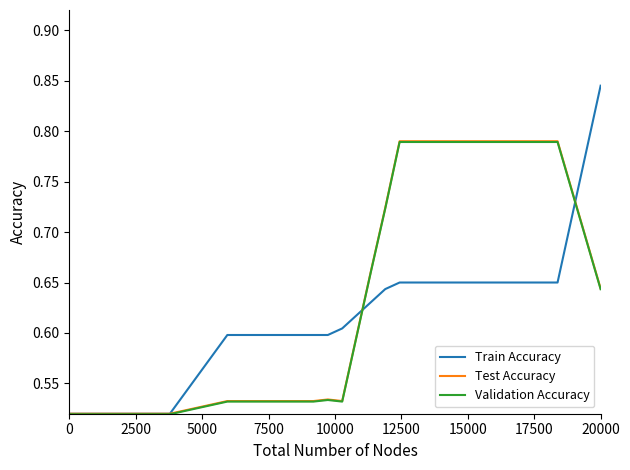

Count the Test Accuracy values in the range 0 to 1.

38